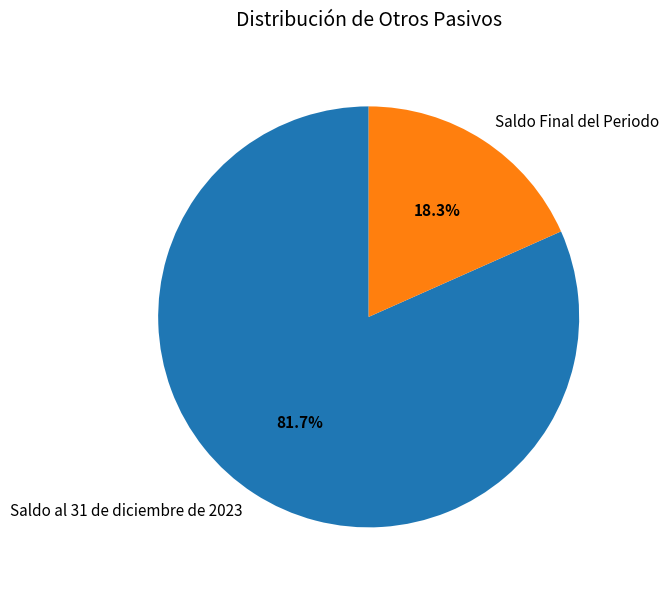

Does Saldo al 31 de diciembre de 2023 account for over 50% of the chart?

Yes